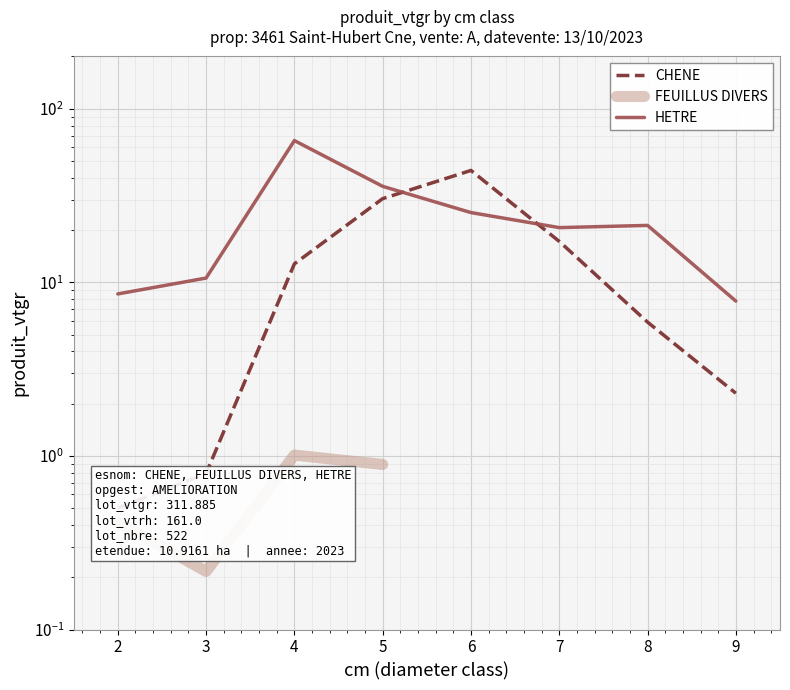

Which series has the largest total across all categories?

HETRE